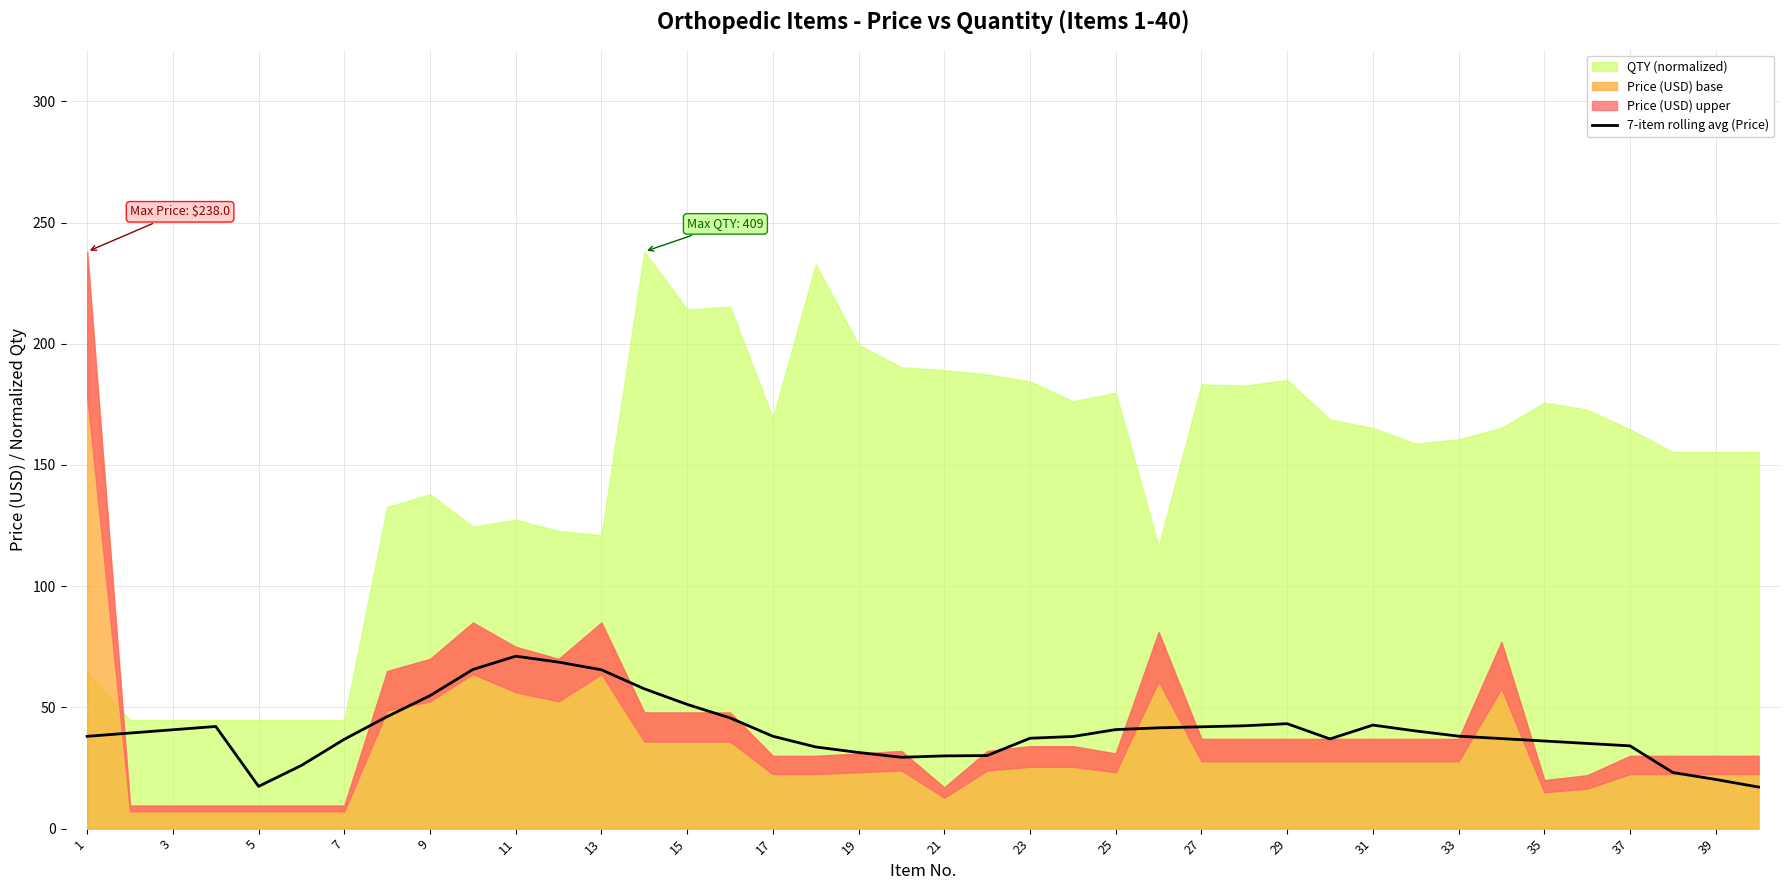

The value of 7-item rolling avg (Price) at 15 is 88.1. True or false?

False